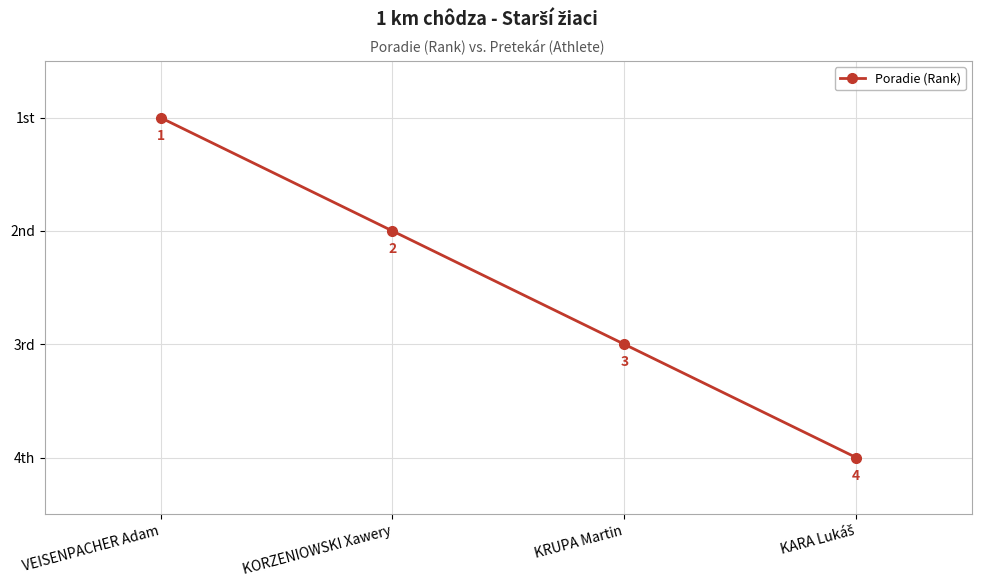

Is this an area chart (filled region under the line)?

No